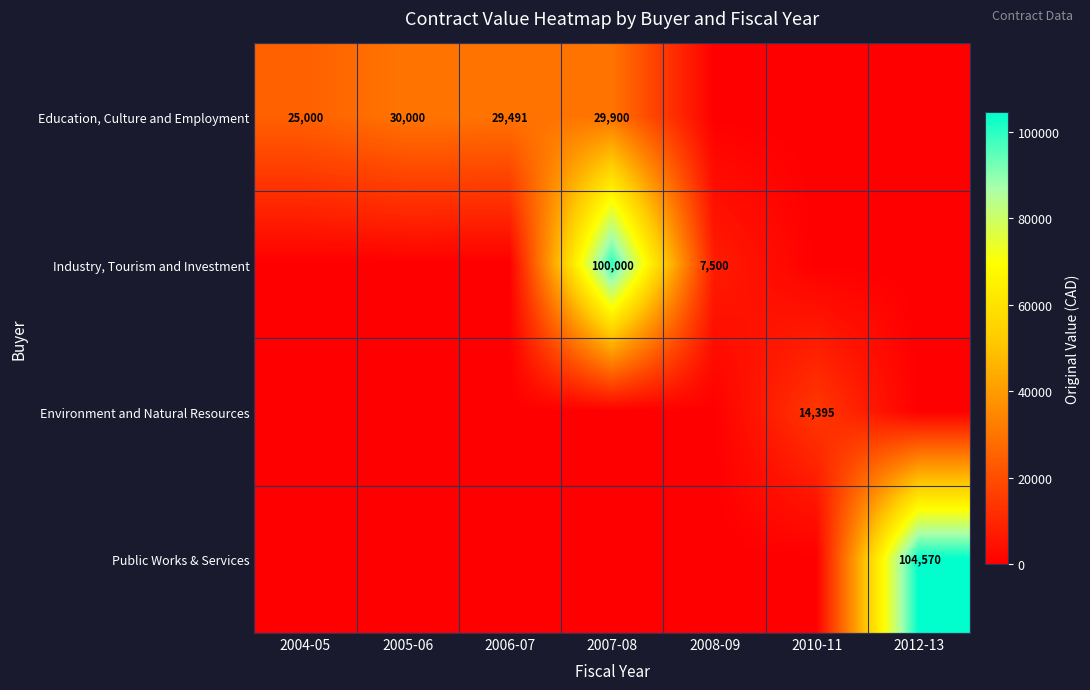

The value of Education, Culture and Employment at 2007-08 is 29900. True or false?

True